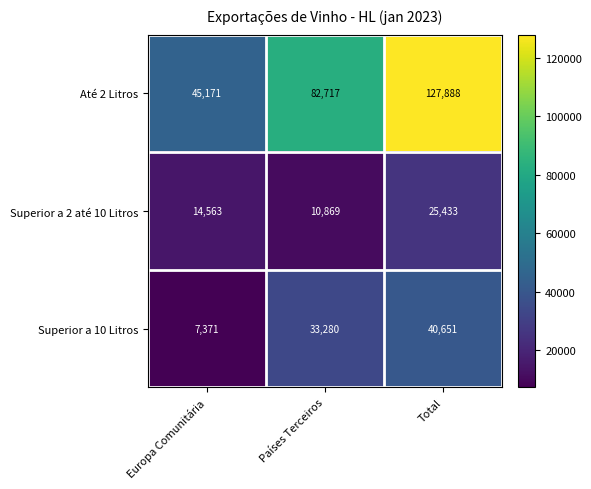

The Superior a 10 Litros series shows 7371 at Europa Comunitária. True or false?

True